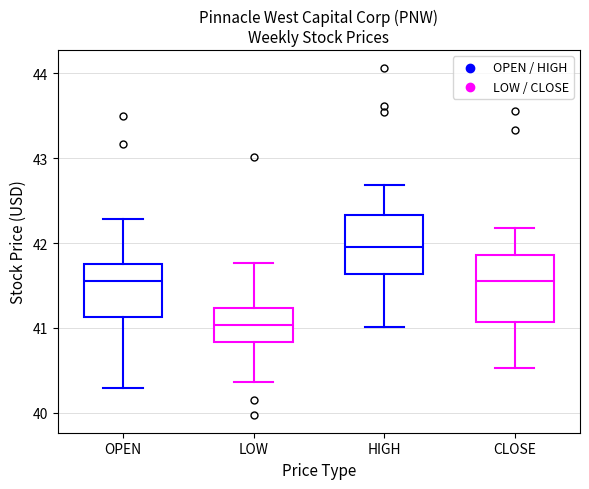

Where does the upper whisker of the box for OPEN end on the y-axis? The values are not printed on the chart, so give them approximately, as read against the axis.

42.3